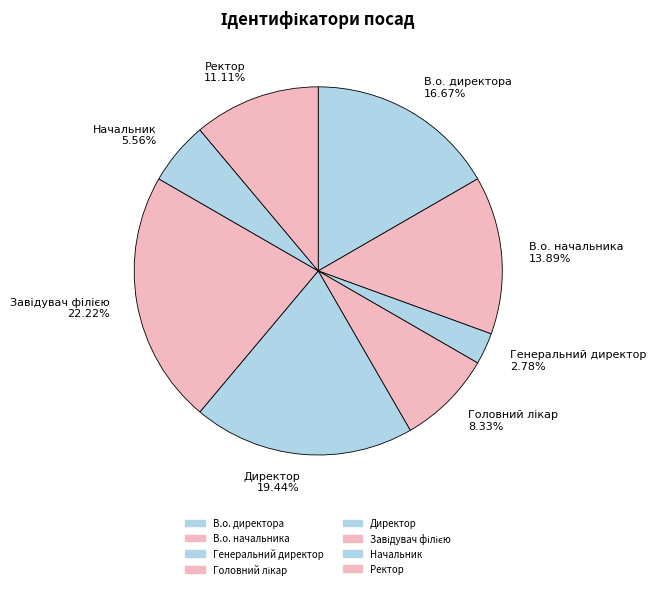

Is there any slice that represents more than half of the pie?

No